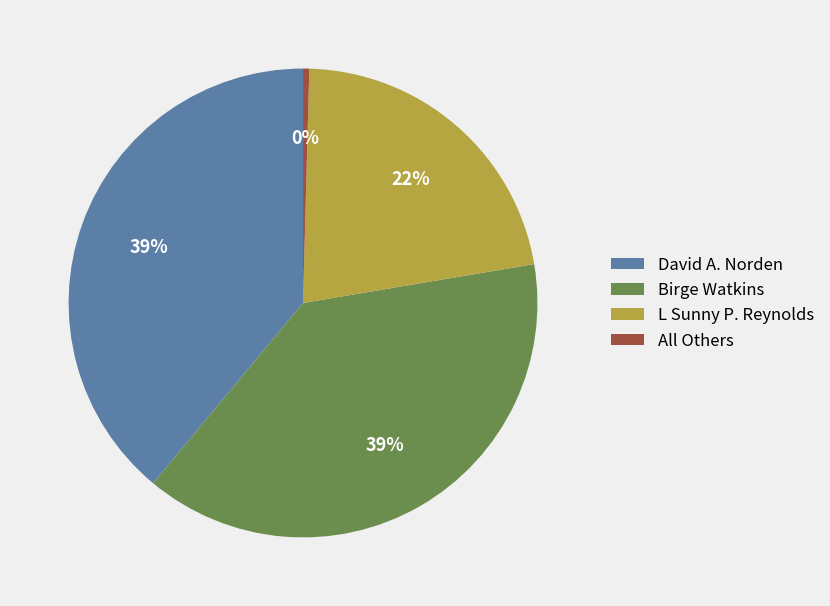

To the nearest percent, what is the combined percentage of L Sunny P. Reynolds and All Others?

22%